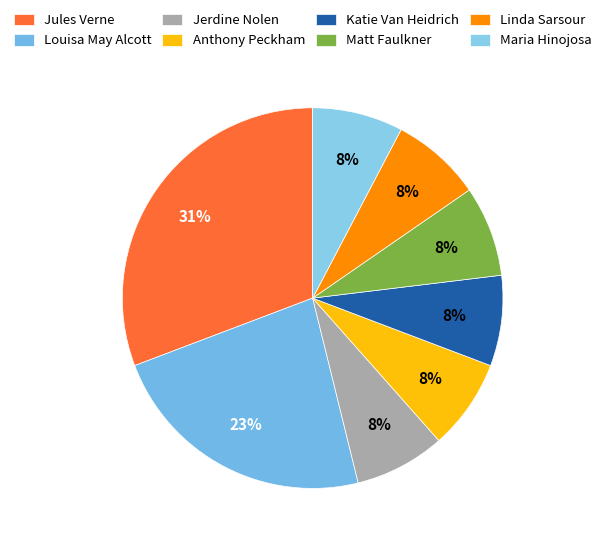

Does Maria Hinojosa represent more than half of the total?

No